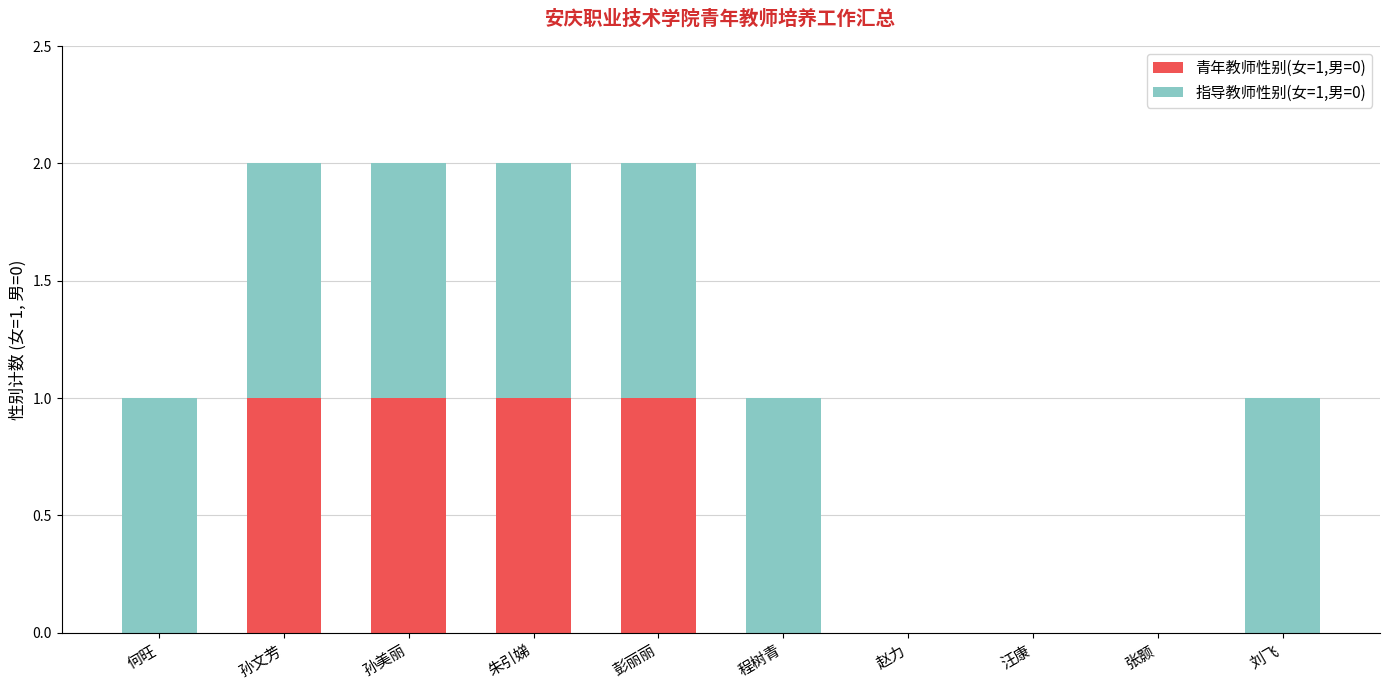

The value of 青年教师性别(女=1,男=0) at 彭丽丽 is 2. True or false?

False